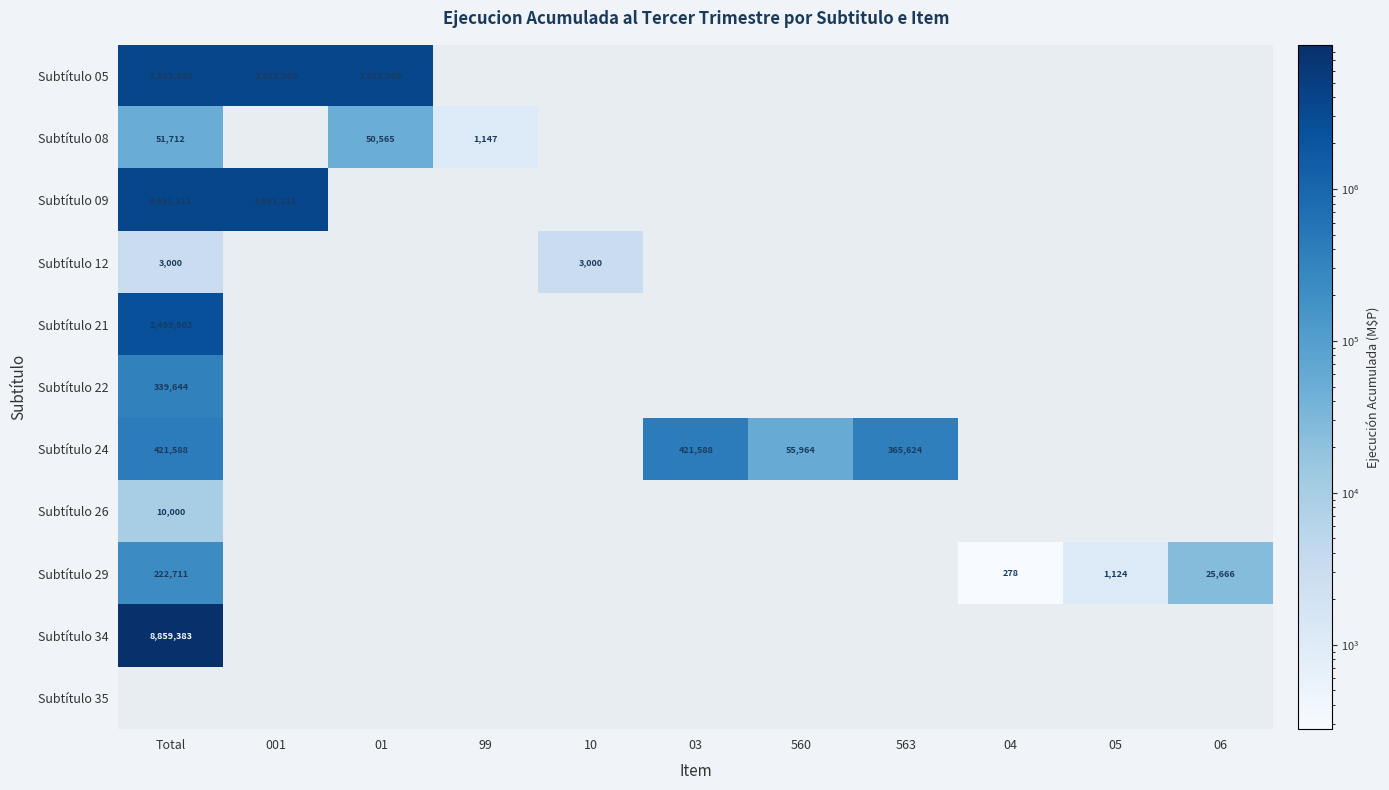

The Subtítulo 12 series shows 1493 at Total. True or false?

False